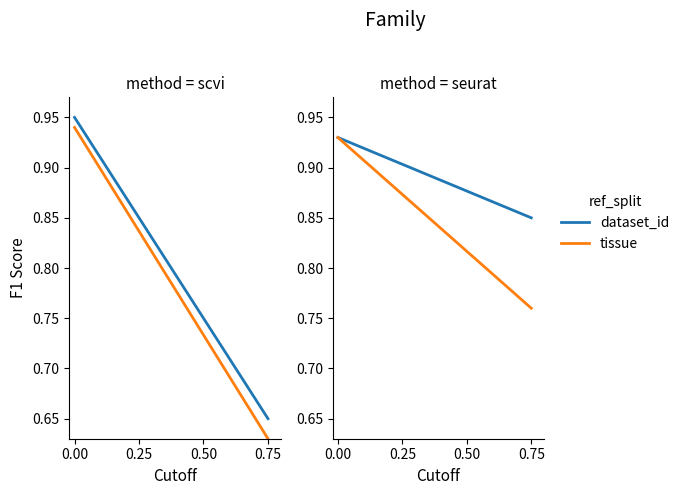

Read the tissue value at 0.50.

0.8